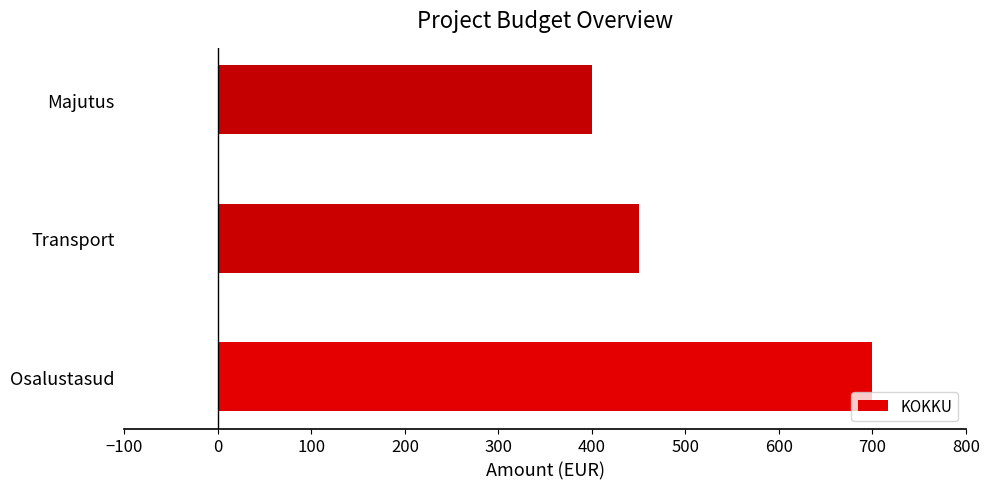

Is it true that the value at Osalustasud is 700?

True